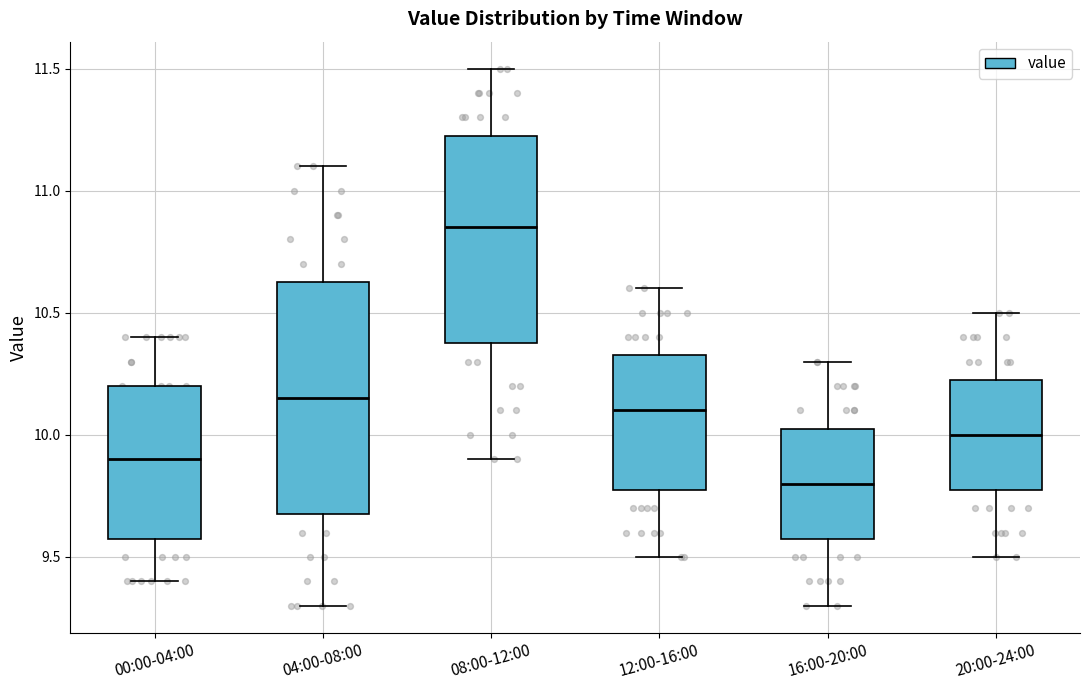

Which box is the tallest, from its lower edge to its upper edge?

04:00-08:00